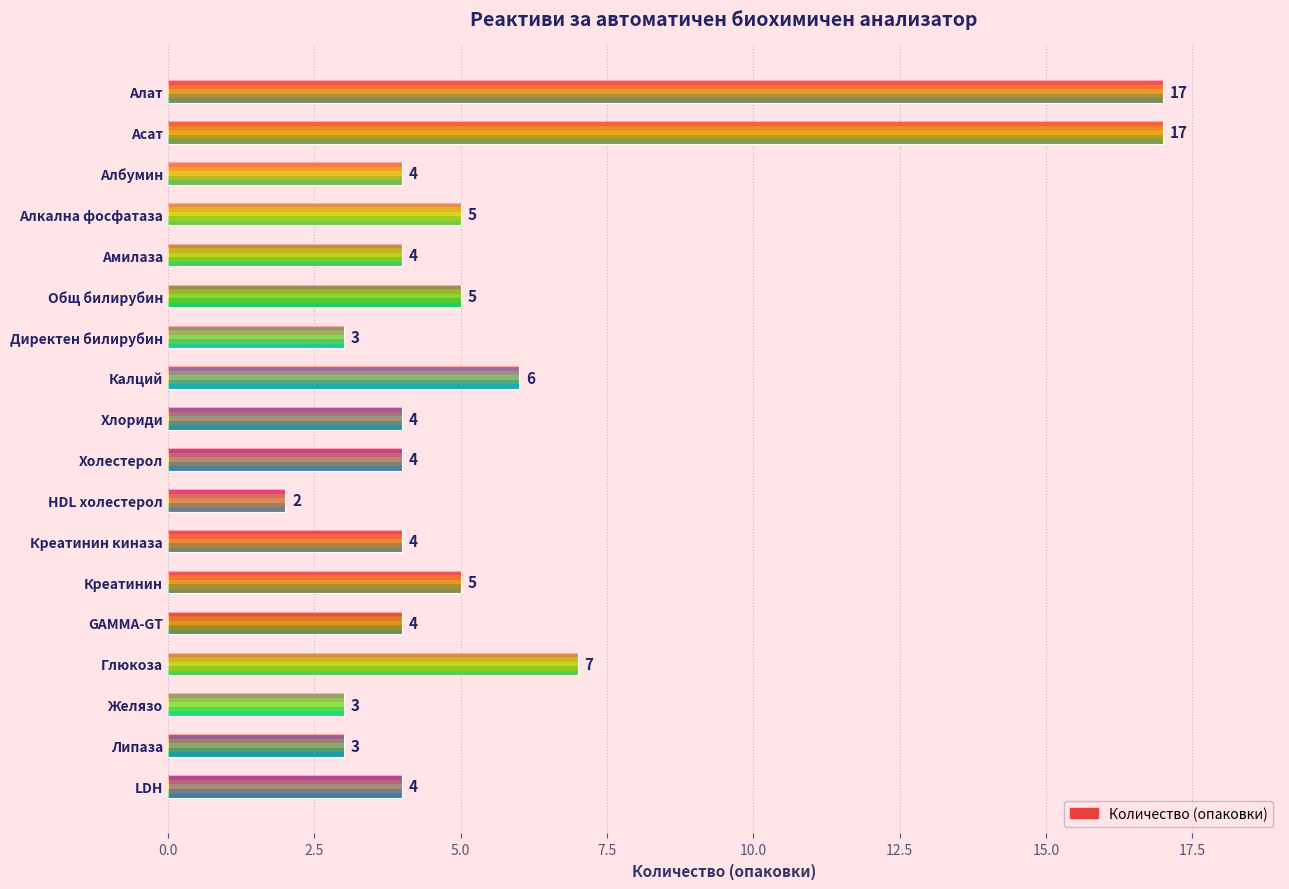

What is the difference between the second highest and minimum values?

15